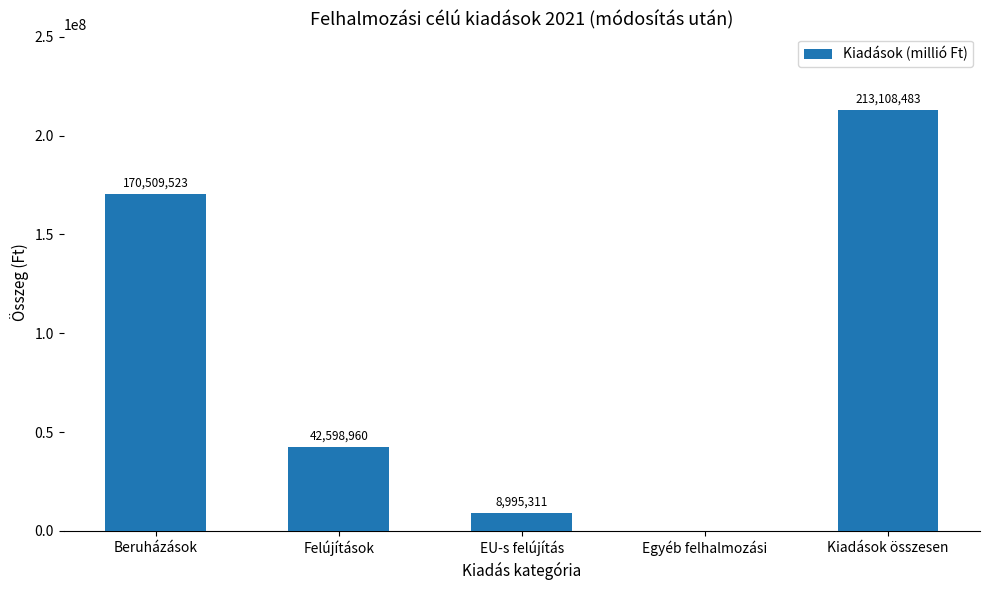

Where is the data nearest to the value 106554241?

Felújítások